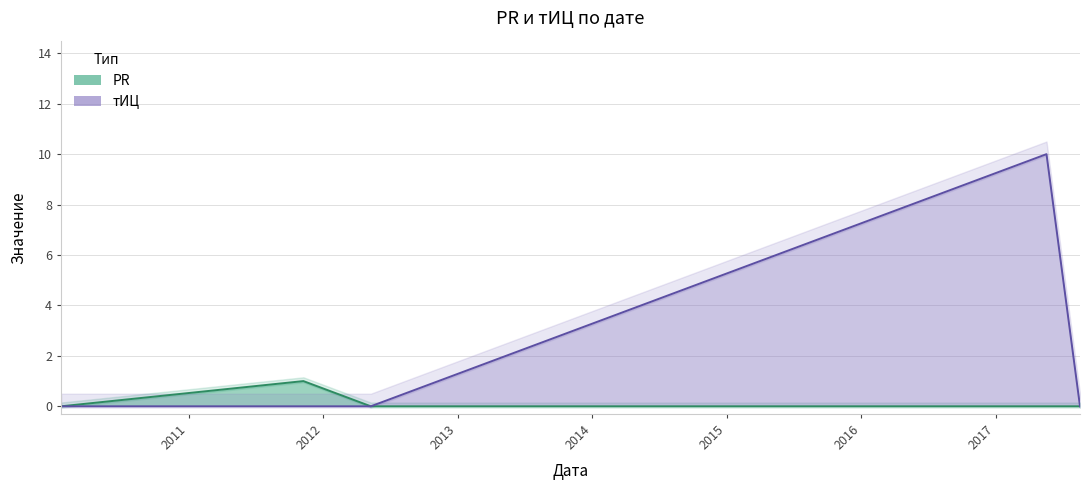

True or false: PR has more than 1 interior local peaks.

False